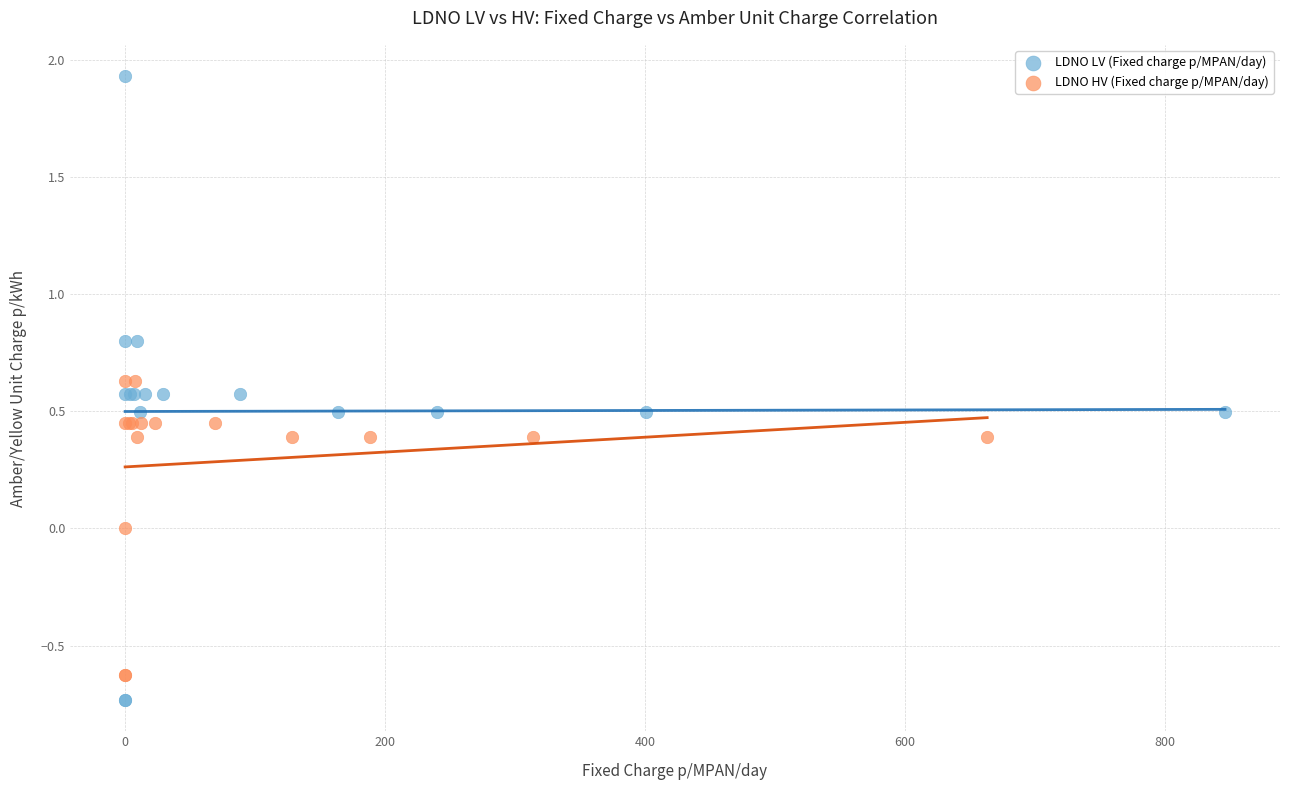

Which series reaches the maximum Y coordinate?

LDNO LV (Fixed charge p/MPAN/day)